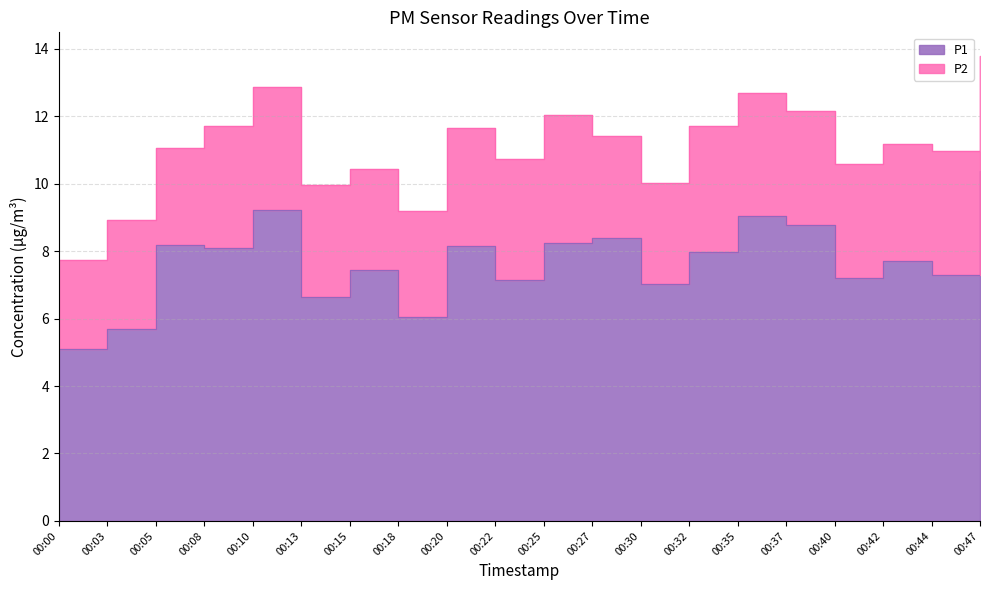

True or false: the data has more than 2 interior local peaks.

True